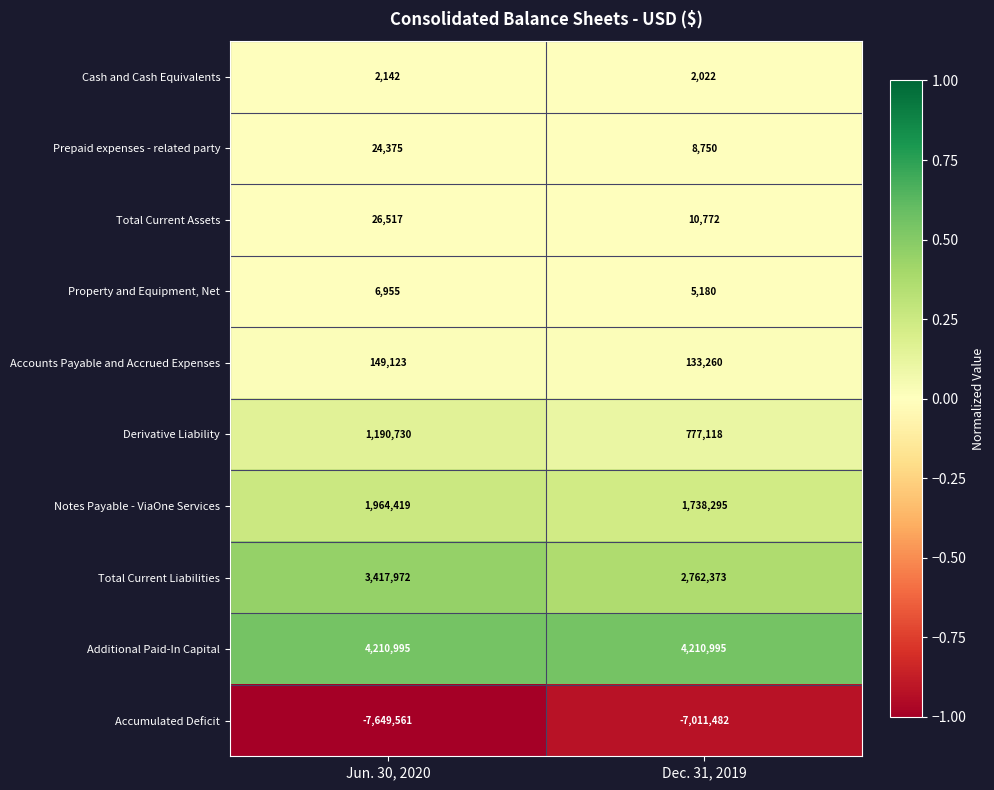

Which series has the widest spread of values?

Total Current Liabilities